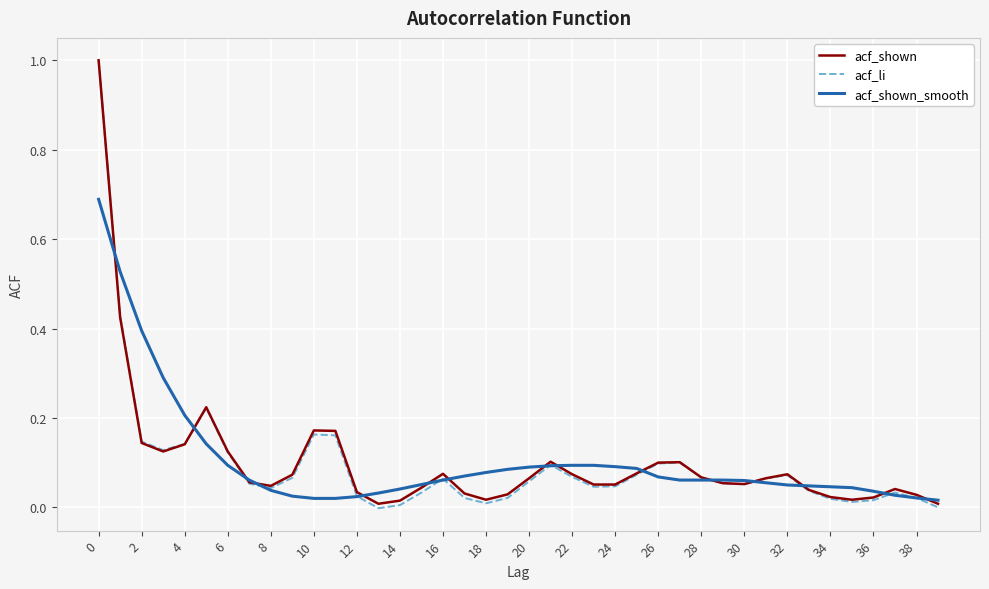

Which series has the largest range (max minus min)?

acf_li